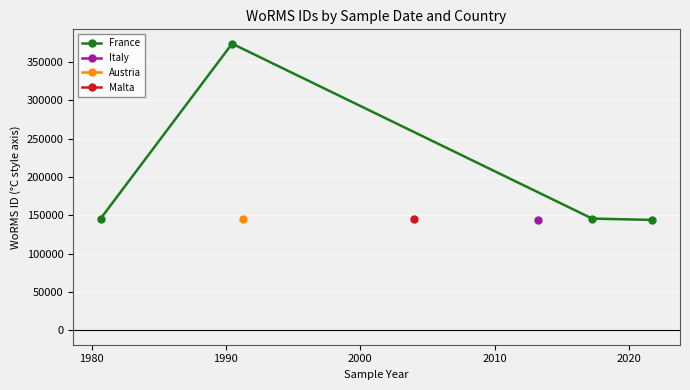

True or false: France has more than 2 interior local peaks.

False